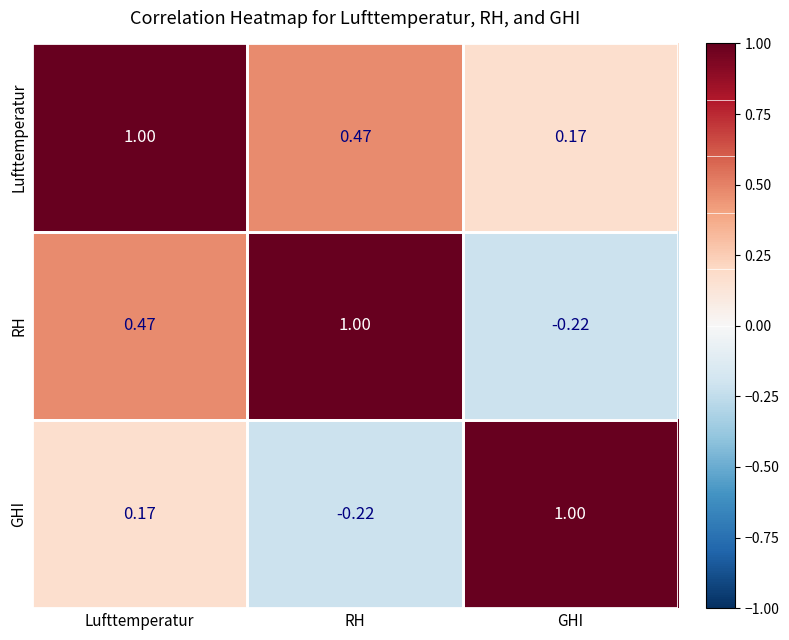

At which label does Lufttemperatur reach its peak?

Lufttemperatur